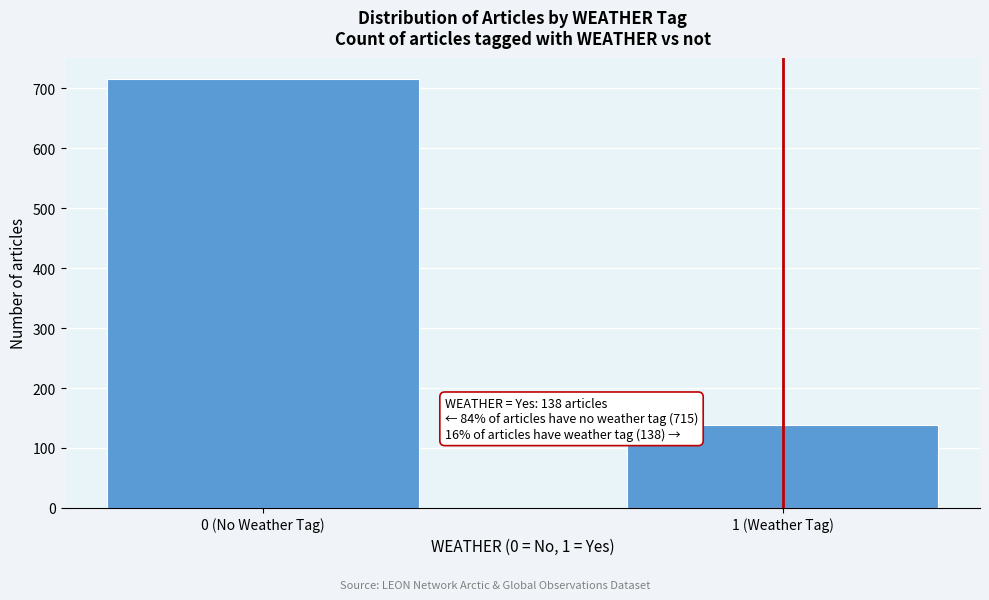

Reading right to left, list all the values displayed in this chart.

138	715